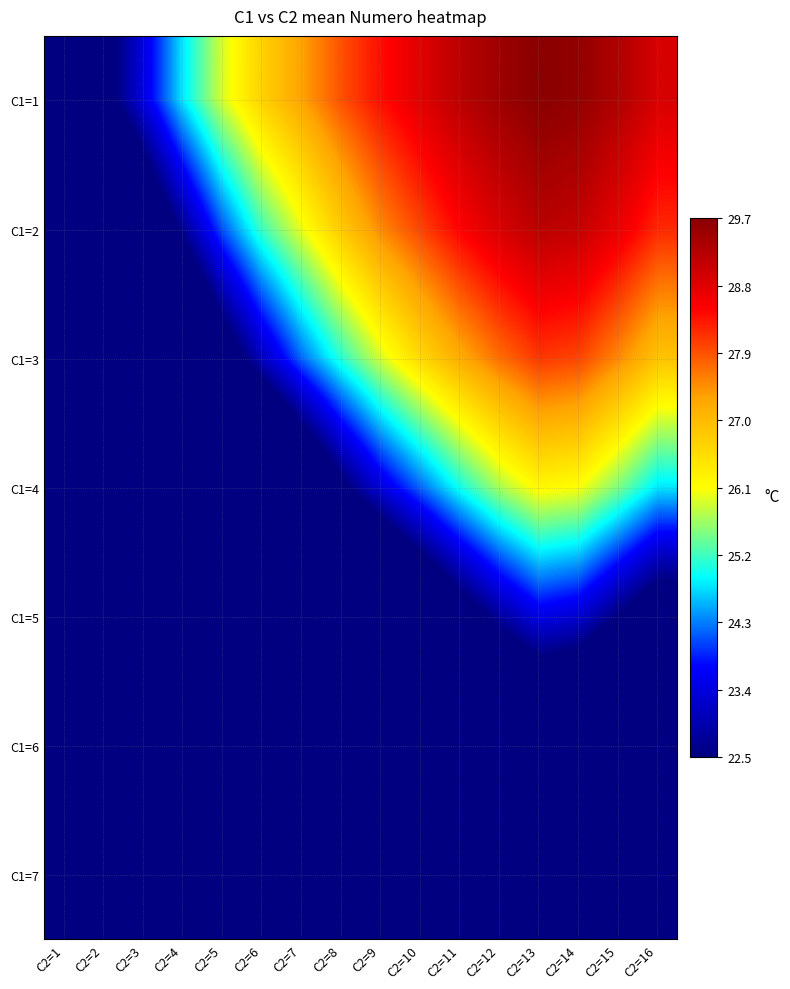

What is the difference between the highest and lowest values at C2=13?

12.0